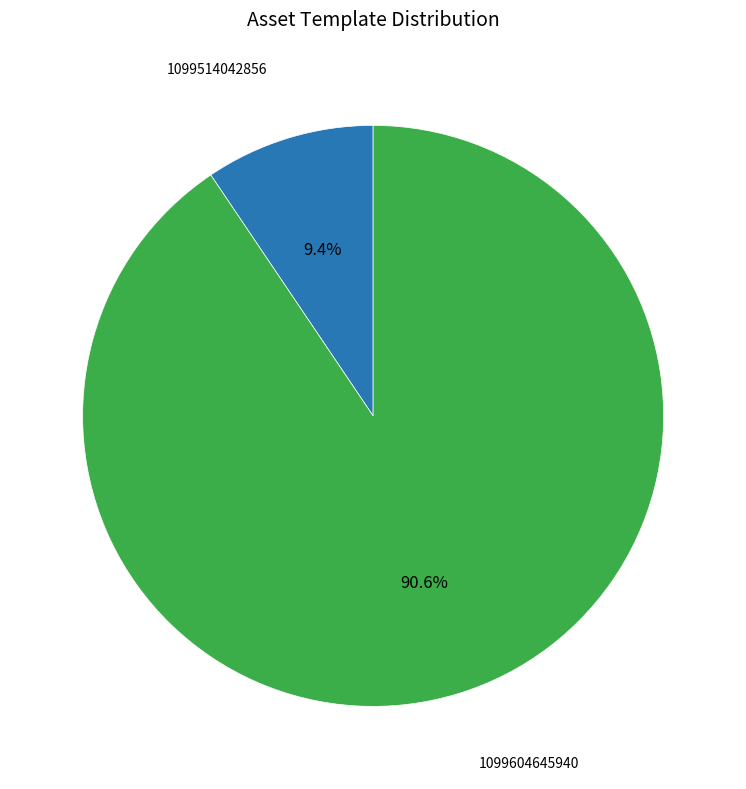

Is there a majority slice in this chart?

Yes